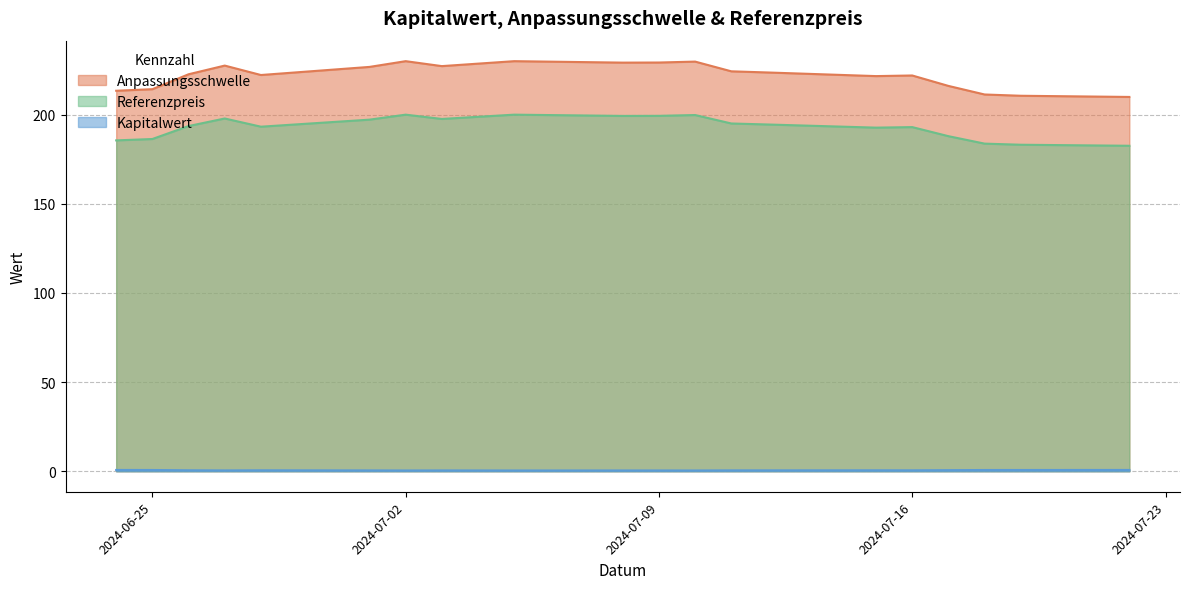

Reading left to right, extract all data points from this chart.

Anpassungsschwelle: 2024-07-22=209.9	2024-07-19=210.6	2024-07-18=211.3	2024-07-17=216.1	2024-07-16=222.0	2024-07-15=221.6	2024-07-12=223.7	2024-07-11=224.3	2024-07-10=229.8	2024-07-09=229.2	2024-07-08=229.2	2024-07-05=230.0	2024-07-03=227.2	2024-07-02=230.0	2024-07-01=226.8	2024-06-28=222.2	2024-06-27=227.5	2024-06-26=222.7	2024-06-25=214.3	2024-06-24=213.4
Referenzpreis: 2024-07-22=182.6	2024-07-19=183.1	2024-07-18=183.8	2024-07-17=187.9	2024-07-16=193.0	2024-07-15=192.7	2024-07-12=194.5	2024-07-11=195.1	2024-07-10=199.8	2024-07-09=199.3	2024-07-08=199.3	2024-07-05=200.0	2024-07-03=197.6	2024-07-02=200.0	2024-07-01=197.2	2024-06-28=193.2	2024-06-27=197.8	2024-06-26=193.6	2024-06-25=186.3	2024-06-24=185.6
Kapitalwert: 2024-07-22=0.7	2024-07-19=0.7	2024-07-18=0.7	2024-07-17=0.6	2024-07-16=0.5	2024-07-15=0.5	2024-07-12=0.5	2024-07-11=0.5	2024-07-10=0.4	2024-07-09=0.4	2024-07-08=0.4	2024-07-05=0.4	2024-07-03=0.5	2024-07-02=0.4	2024-07-01=0.5	2024-06-28=0.5	2024-06-27=0.5	2024-06-26=0.5	2024-06-25=0.7	2024-06-24=0.7